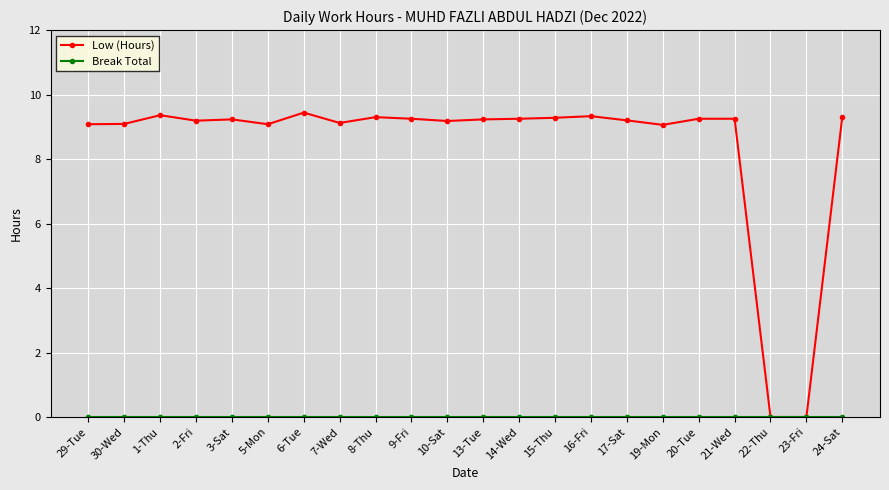

How many lines are shown in the chart?

2